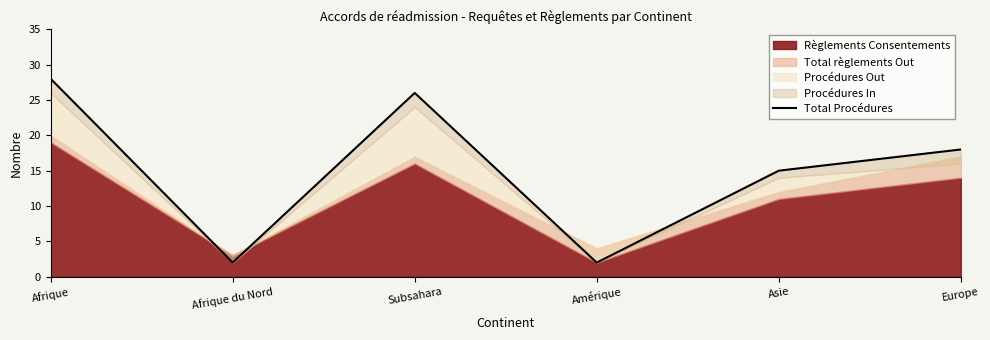

What is the smallest value displayed?

2